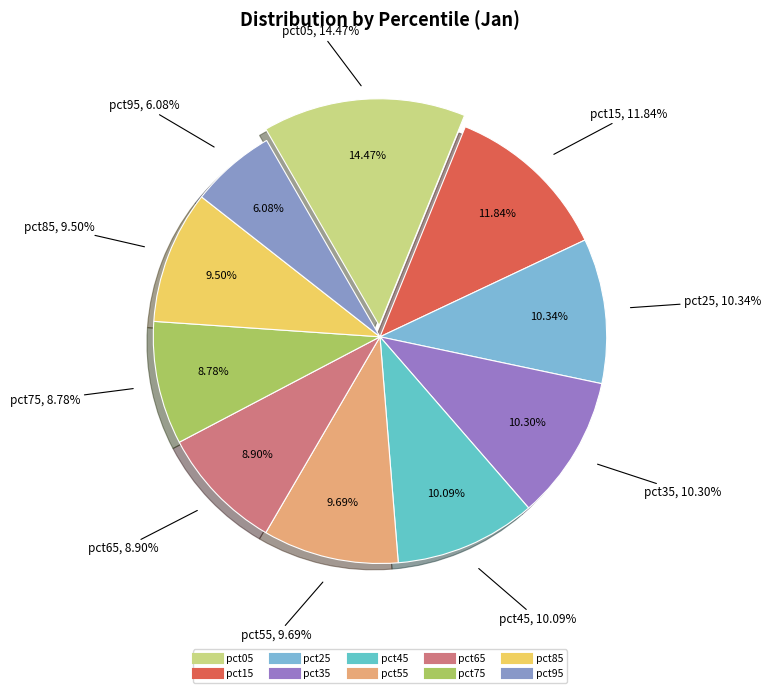

To the nearest percent, what is the difference between the largest and smallest slice percentages?

8%